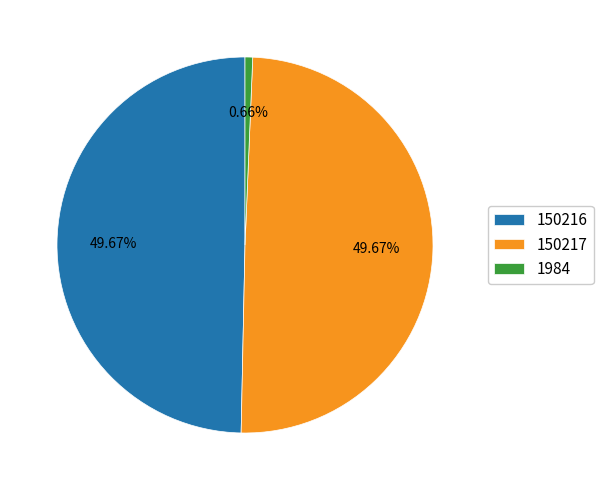

Between 1984 and 150217, which is larger?

150217